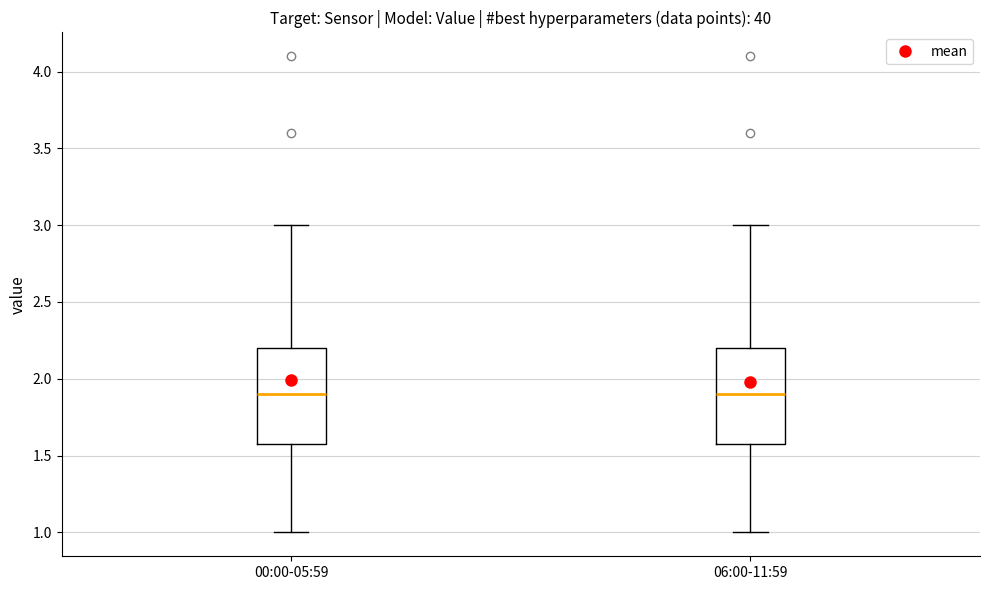

Where does the upper whisker of the box for 00:00-05:59 end on the y-axis? The values are not printed on the chart, so give them approximately, as read against the axis.

3.0